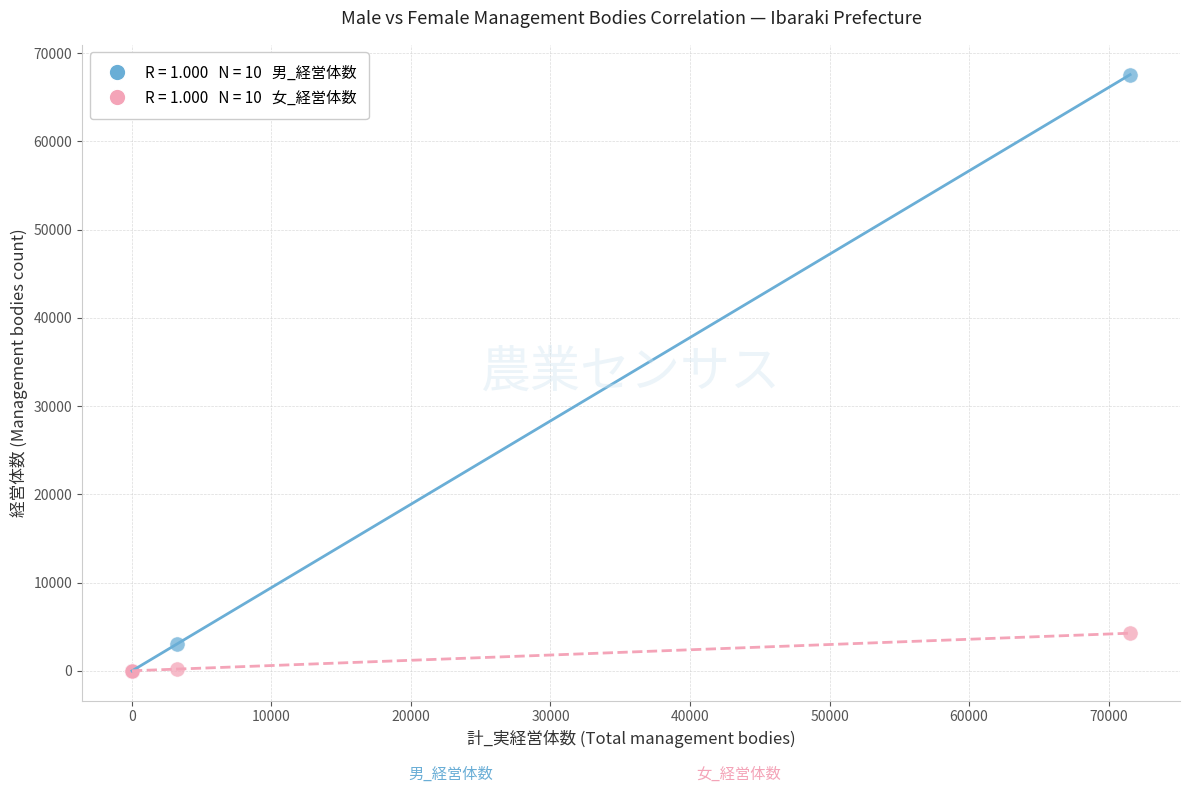

Across all series, what Y value is closest to 33788?

4266